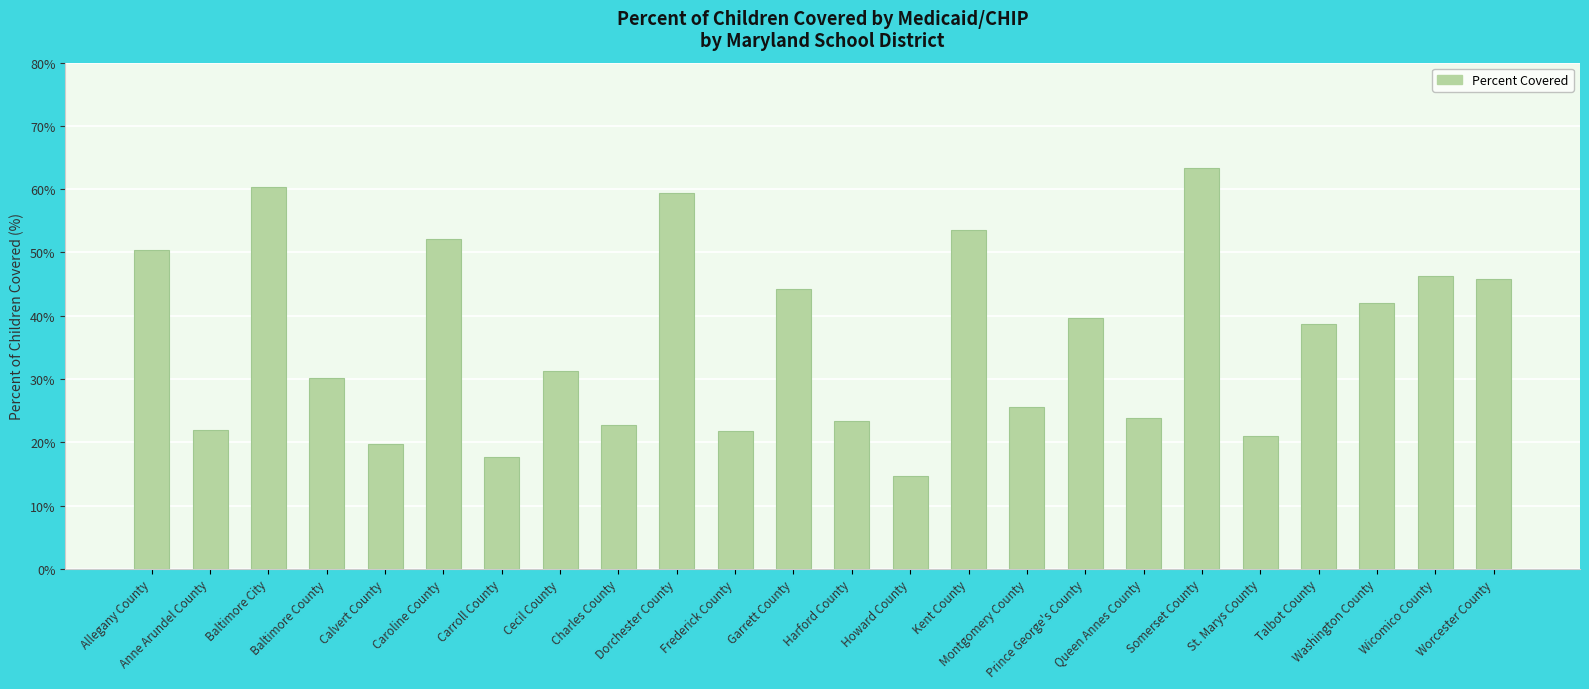

What is the maximum value shown in the chart?

63.4